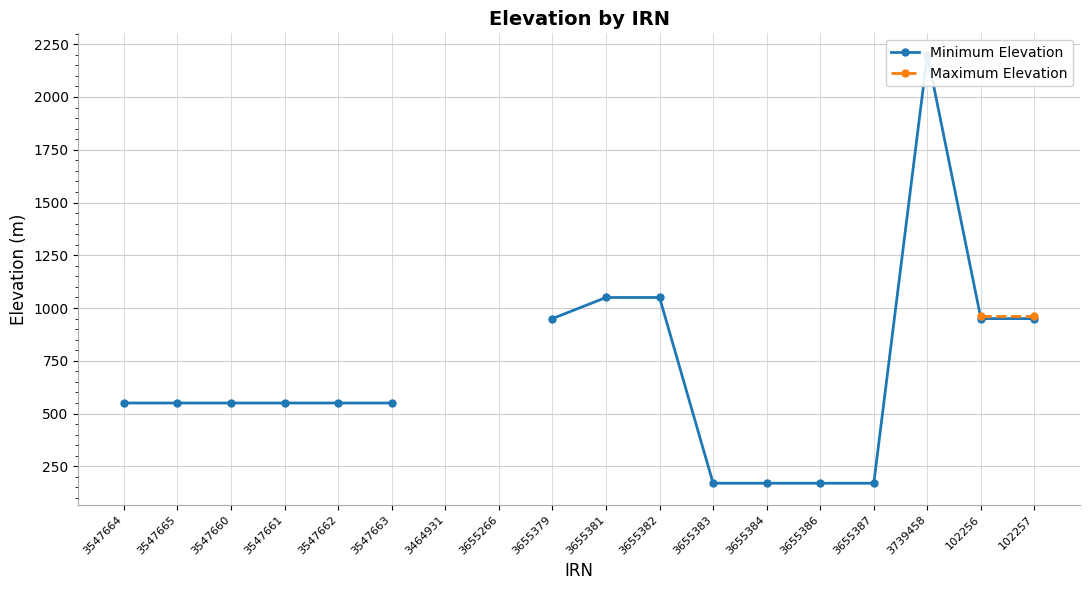

What are all the series names shown in the legend?

Minimum Elevation, Maximum Elevation